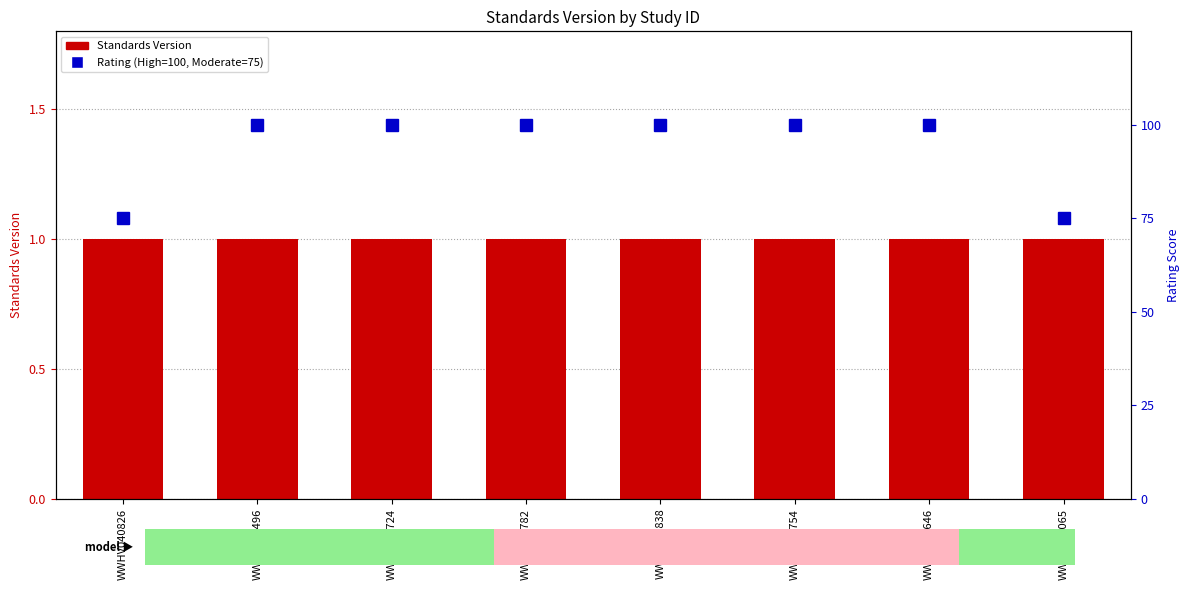

What is the difference between the highest and lowest values at WWHV004065?

74